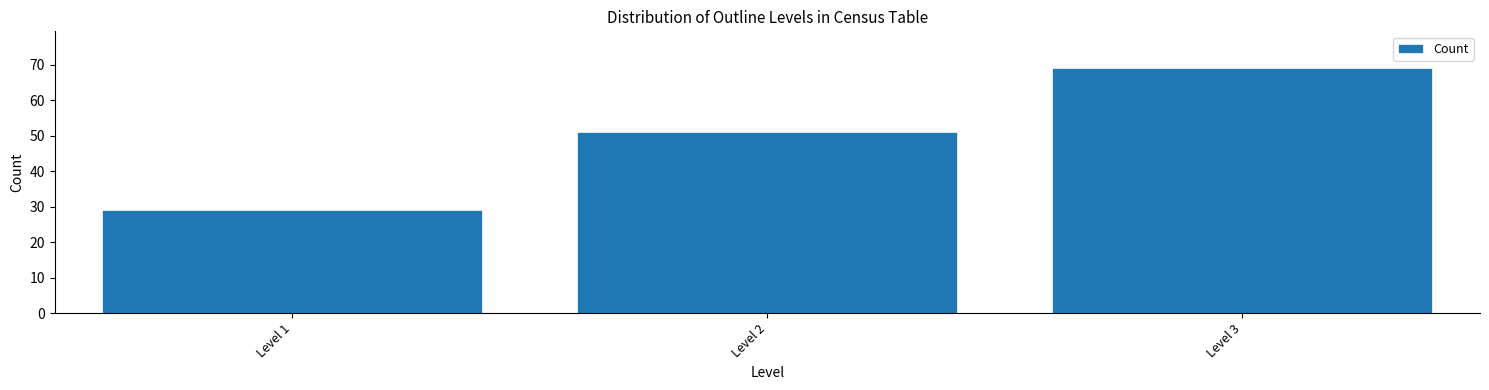

Reading left to right, transcribe this chart: for each bar, give the range it covers on the x-axis and its height. The values are not printed on the chart, so give them approximately, as read against the axis.

0.5 to 1.5: 29
1.5 to 2.5: 51
2.5 to 3.5: 69